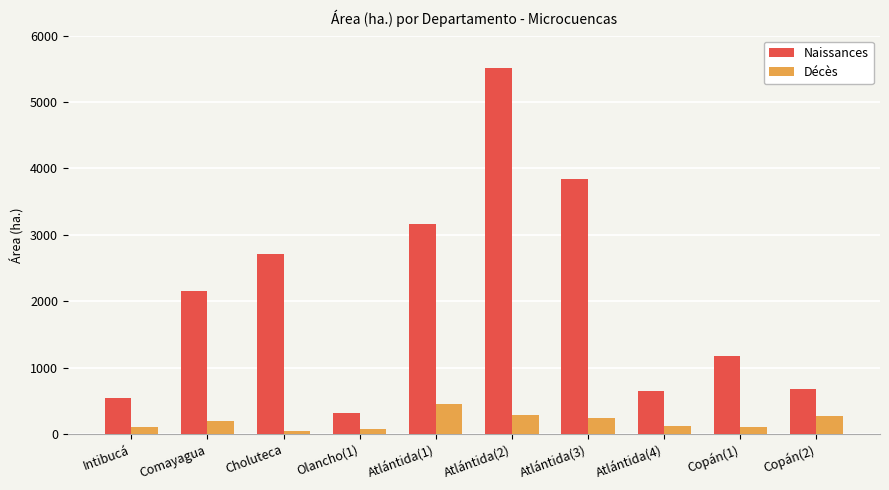

How many groups of bars are there?

10